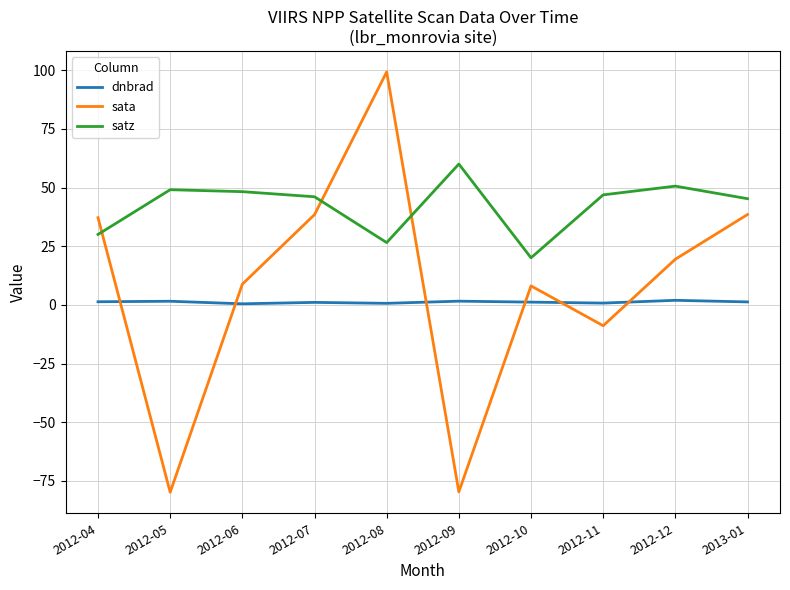

At which category is the sum across all series the highest?

2012-08